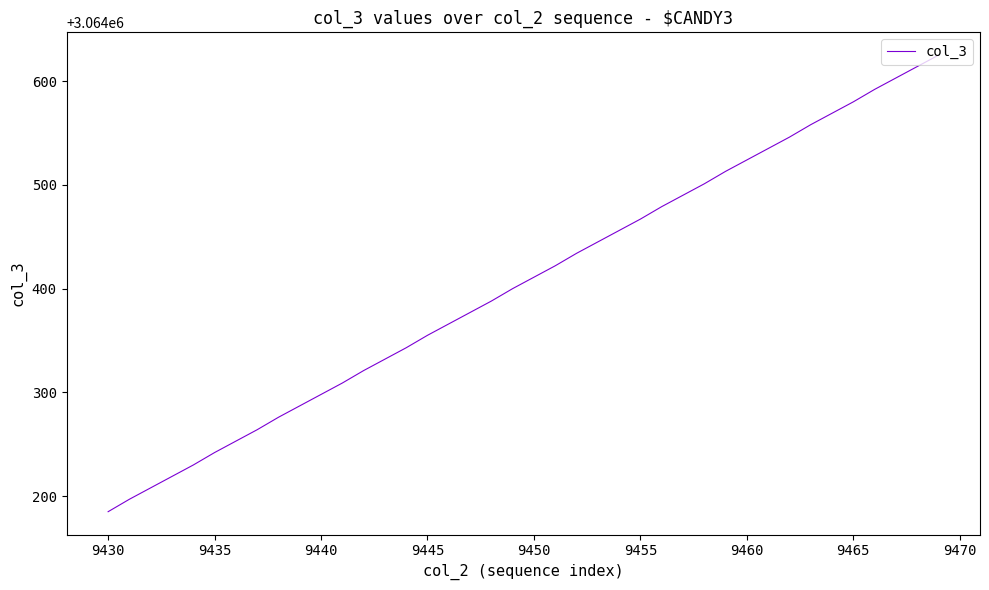

What is the maximum value shown in the chart?

3064625